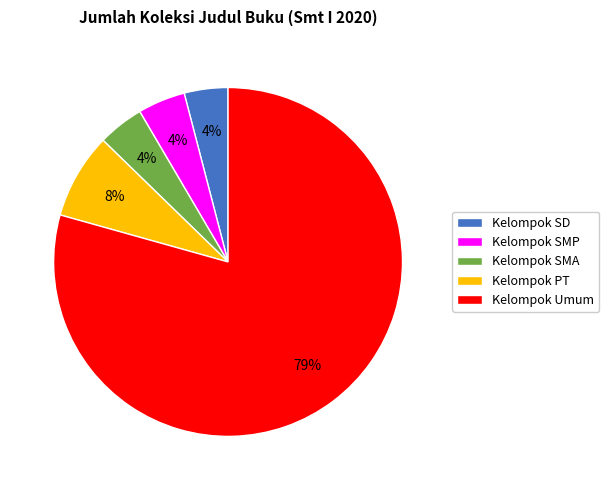

Does Kelompok PT account for over 50% of the chart?

No